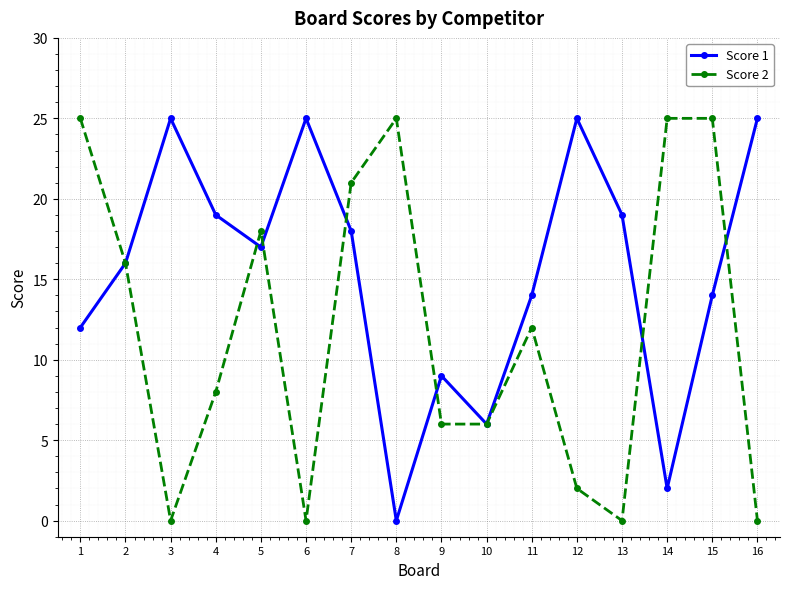

At how many categories does at least one series exceed 11?

14